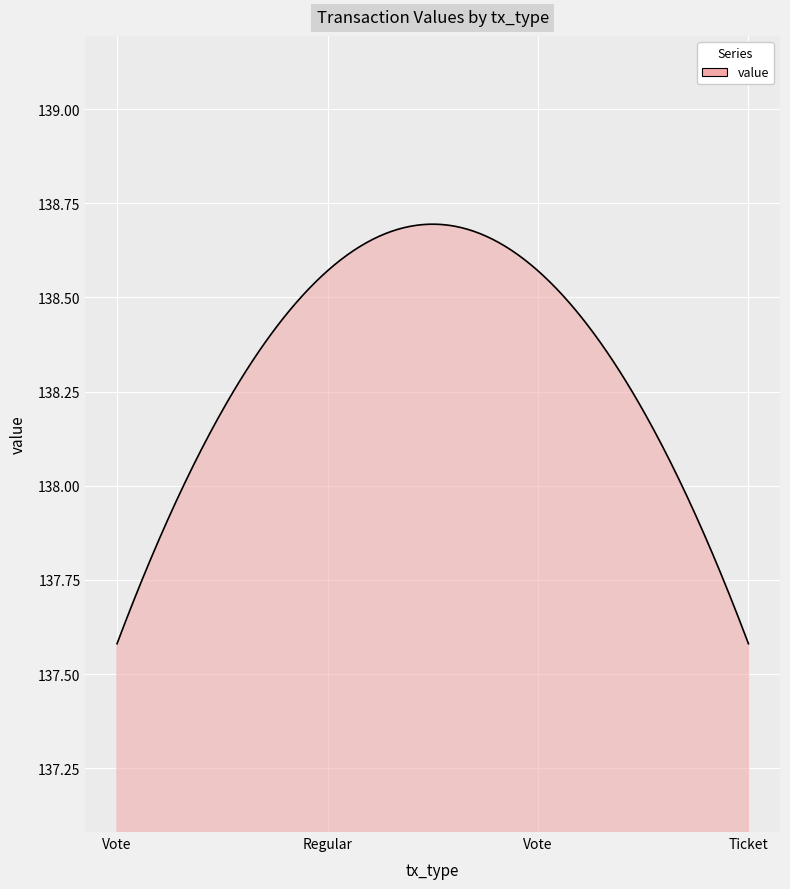

Count the number of data series in this chart.

1